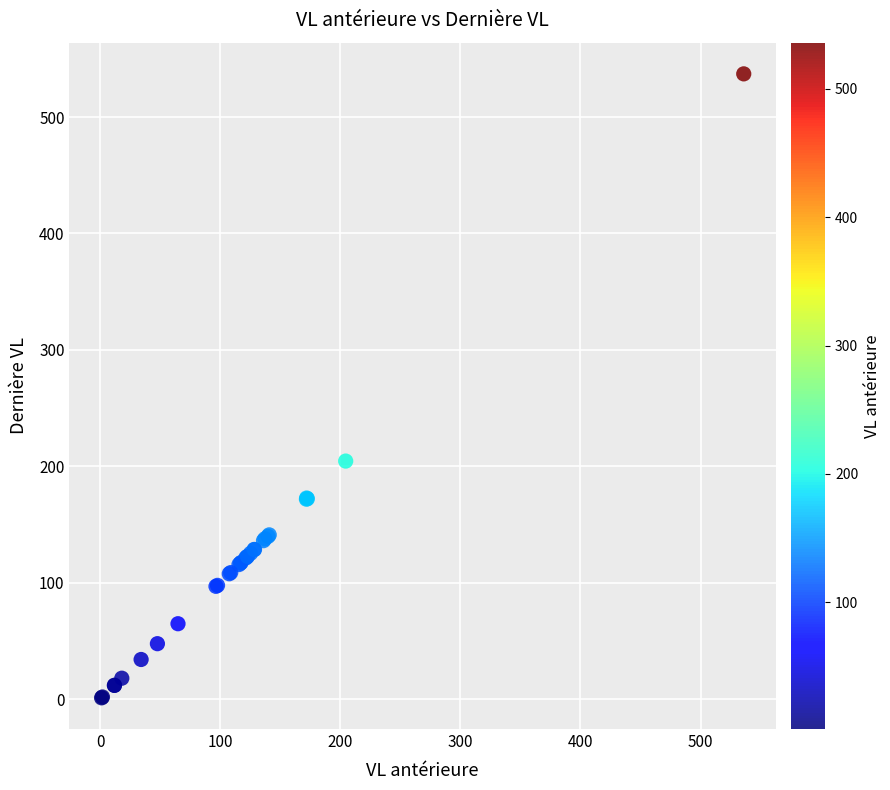

What Y value in the scatter plot is closest to 269?

204.5